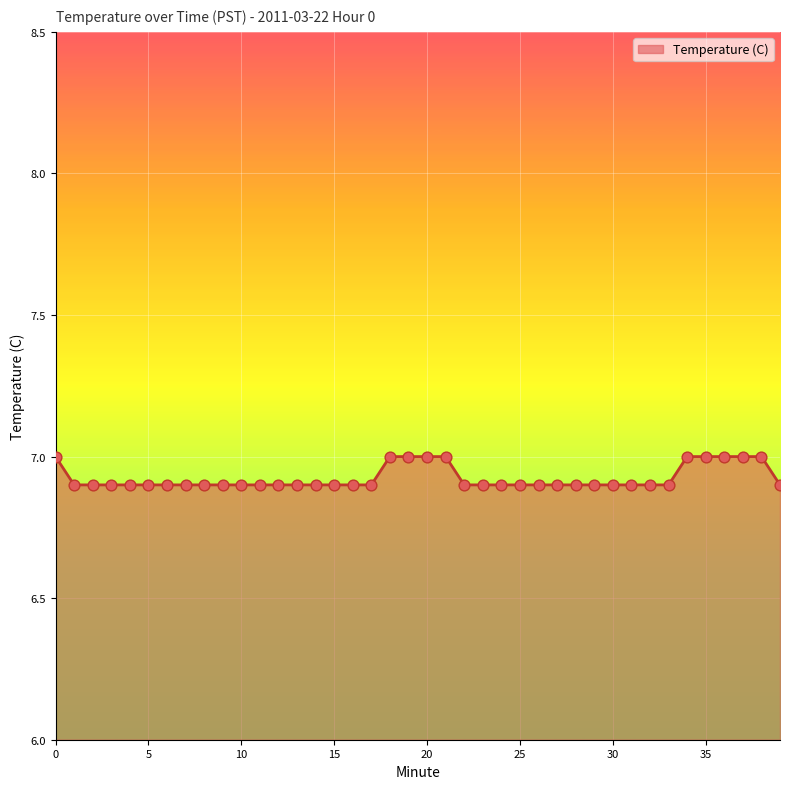

What is the greatest value displayed?

7.0